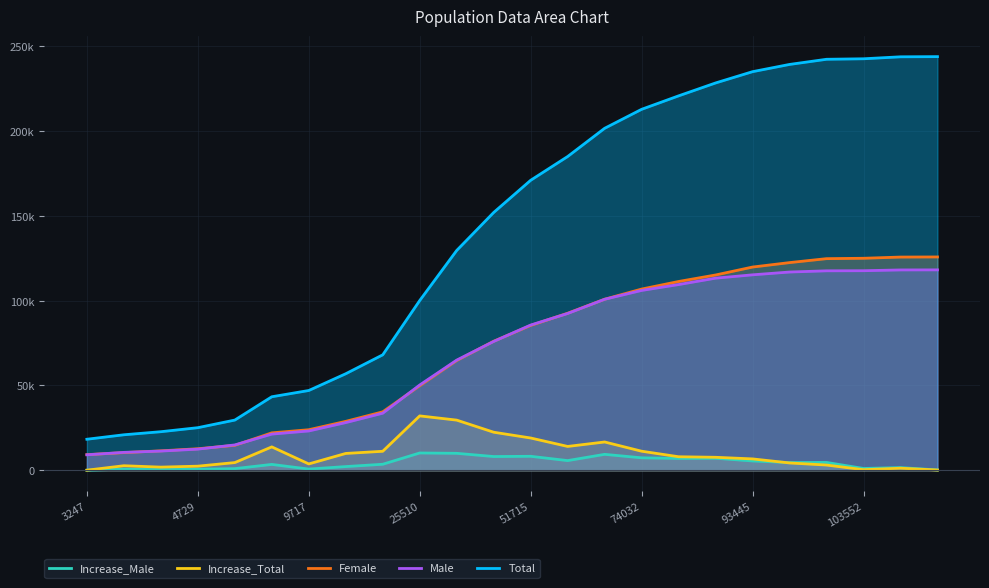

The Increase_Male series shows 8195 at 51715. True or false?

True